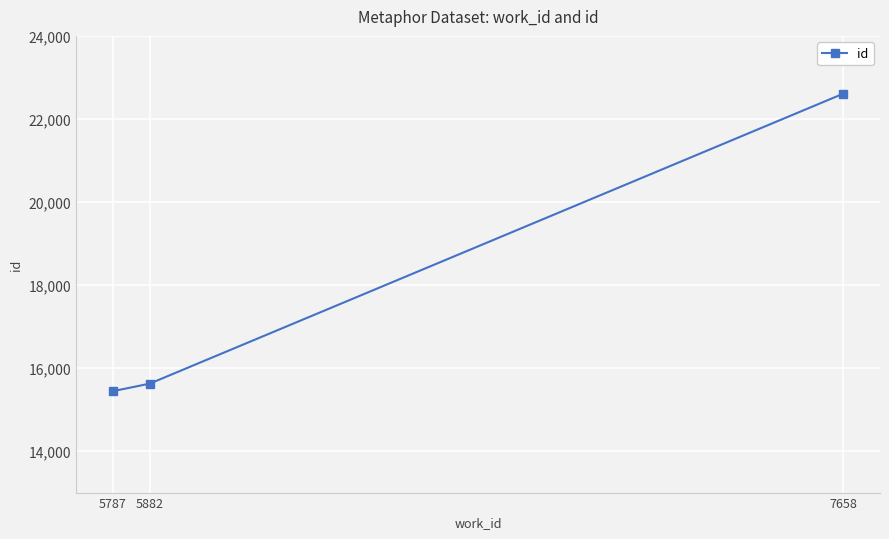

Reading right to left, extract all data points from this chart.

7658=22610	5882=15624	5787=15441